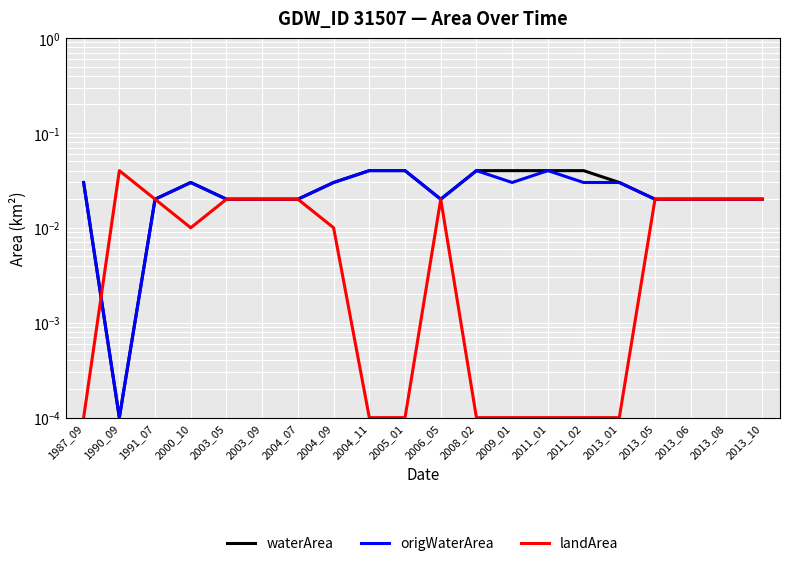

What is the total value across all series at 2003_09?

0.1